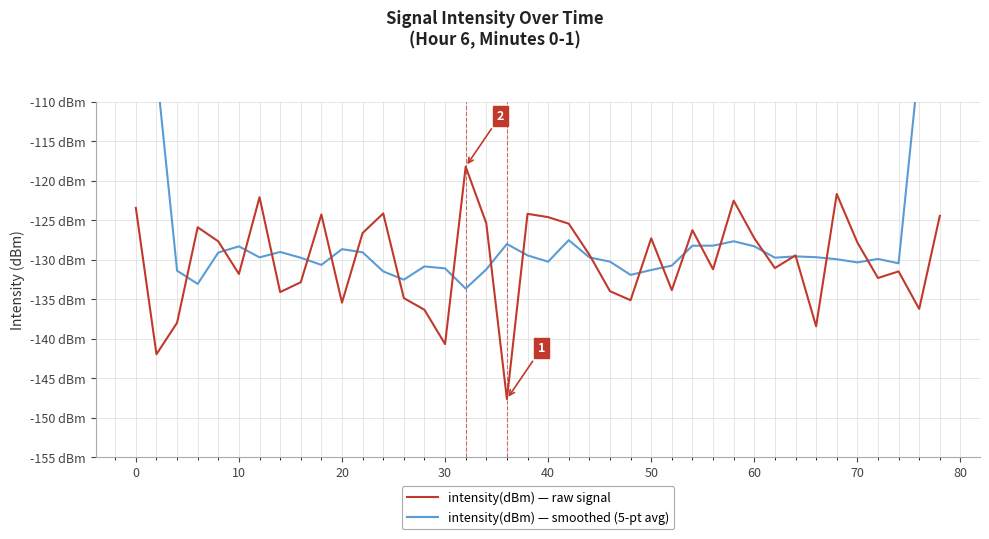

At 50, list the series in order from smallest to largest.

intensity(dBm) — smoothed (5-pt avg), intensity(dBm) — raw signal